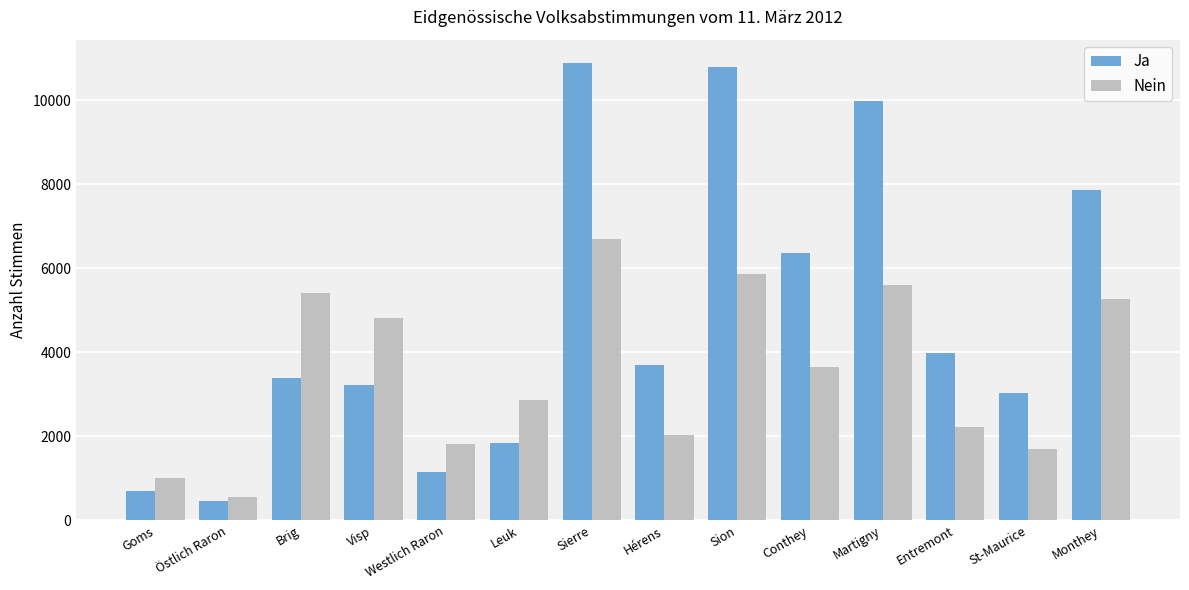

What is the total value across all series at St-Maurice?

4732